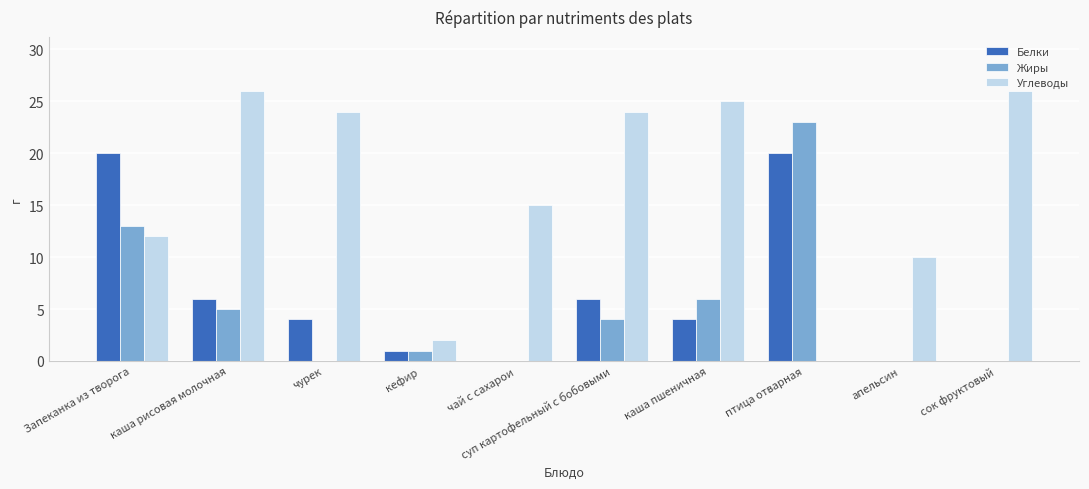

Between апельсин and сок фруктовый, which series saw the biggest shift?

Углеводы